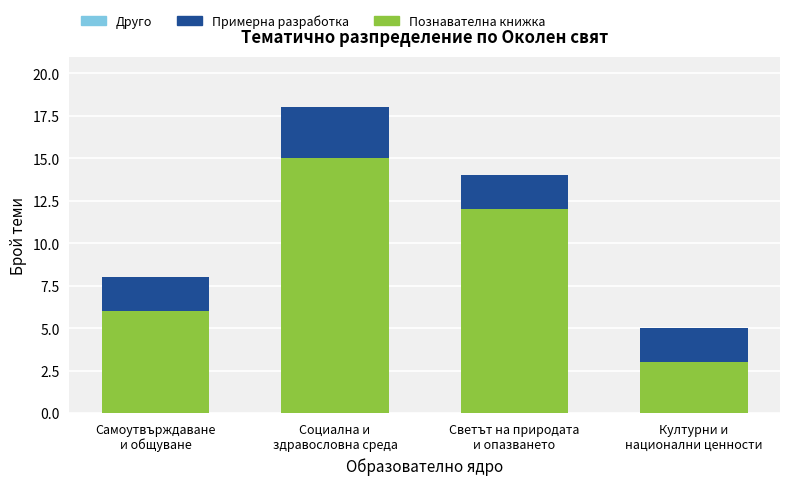

Reading left to right, transcribe the values for Познавателна книжка.

6	15	12	3